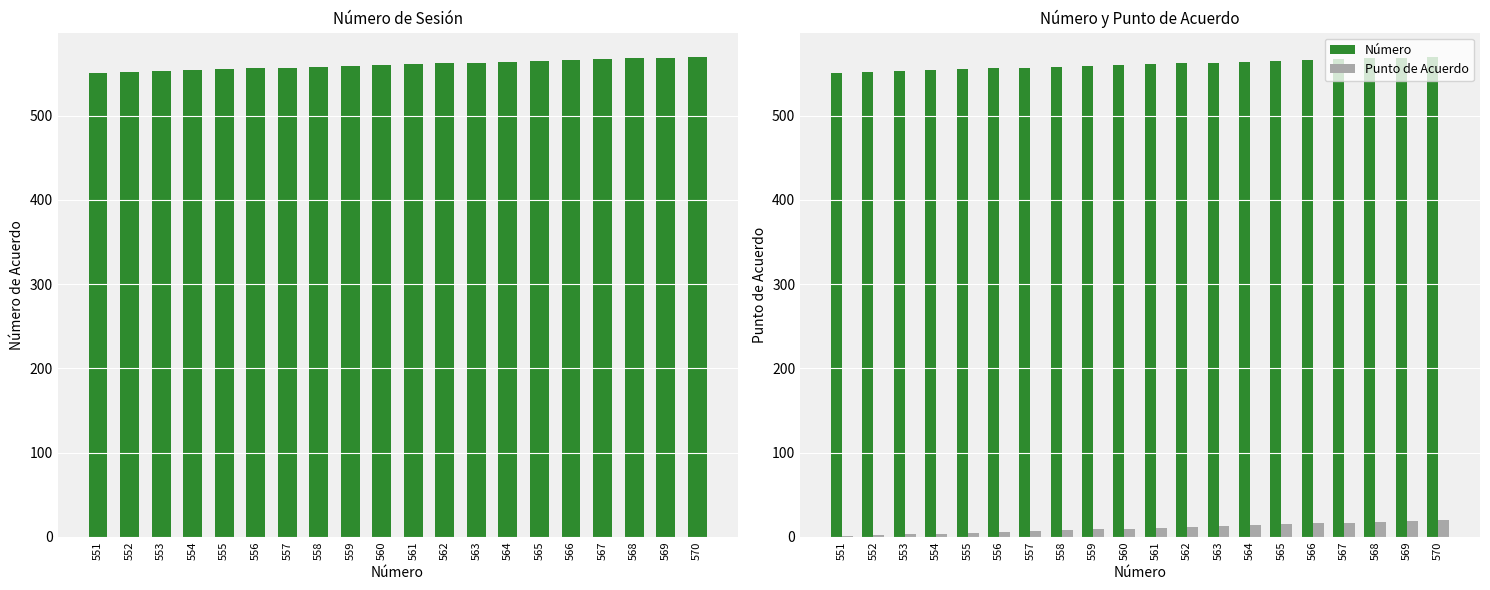

Between 563 and 565, which series saw the biggest shift?

Número